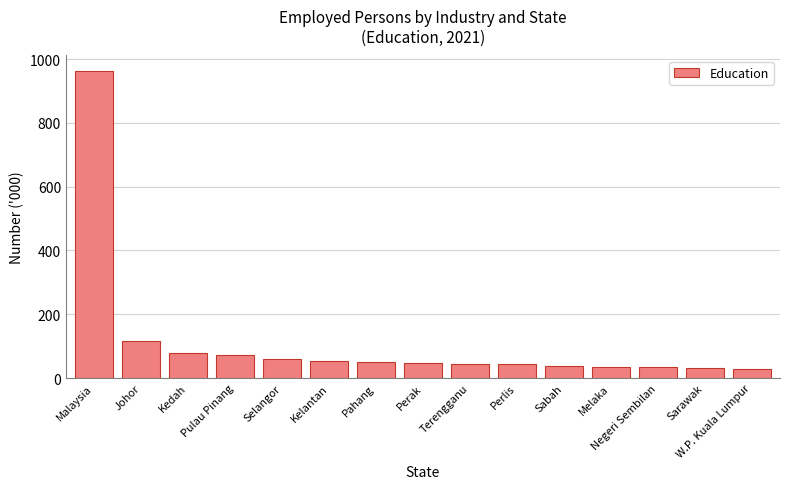

How many bars are there in total?

15